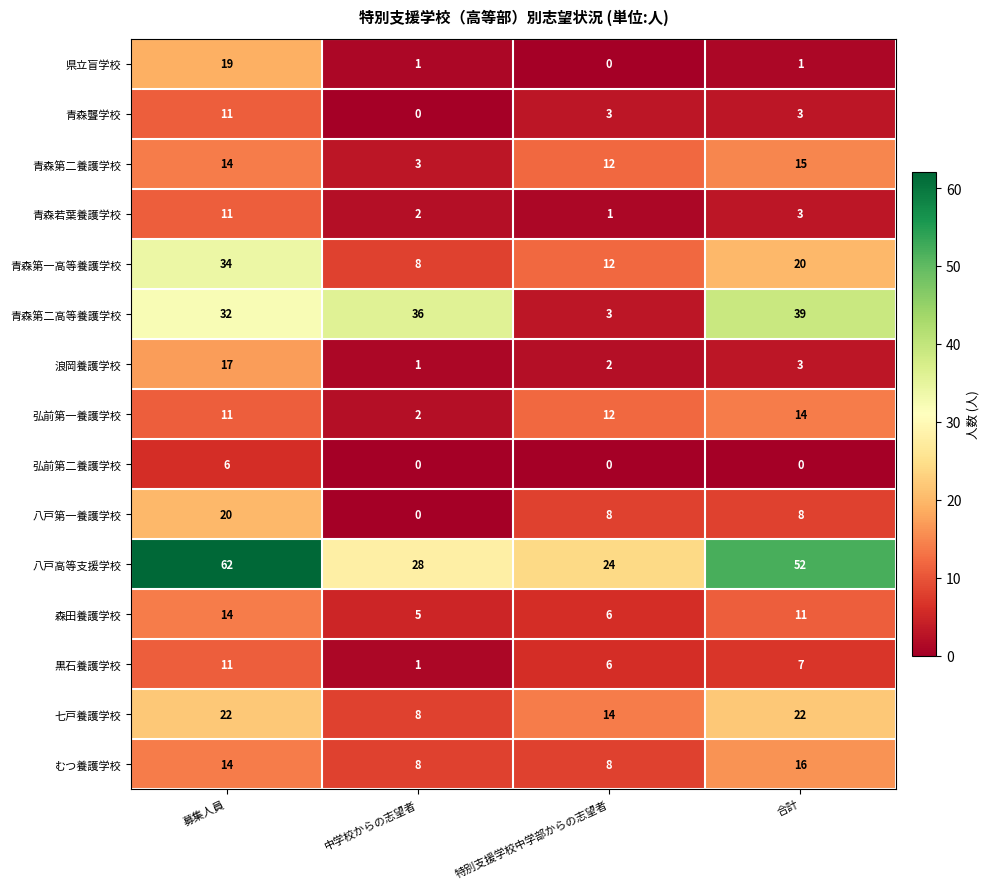

At which label does 黒石養護学校 first exceed 7?

募集人員